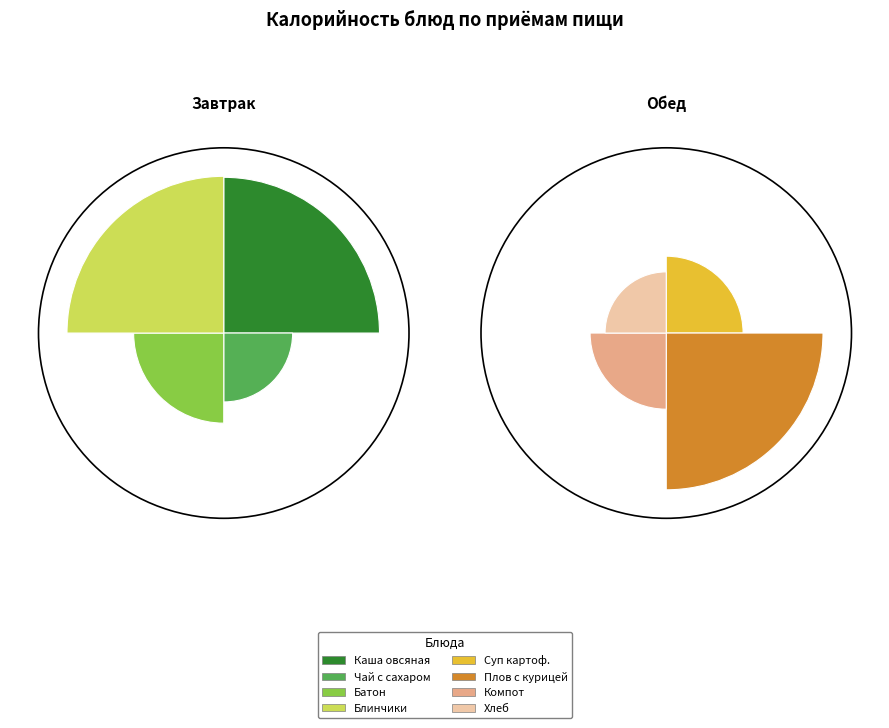

To the nearest percent, what portion does Хлеб пшеничный витаминный/ржаной represent?

5%